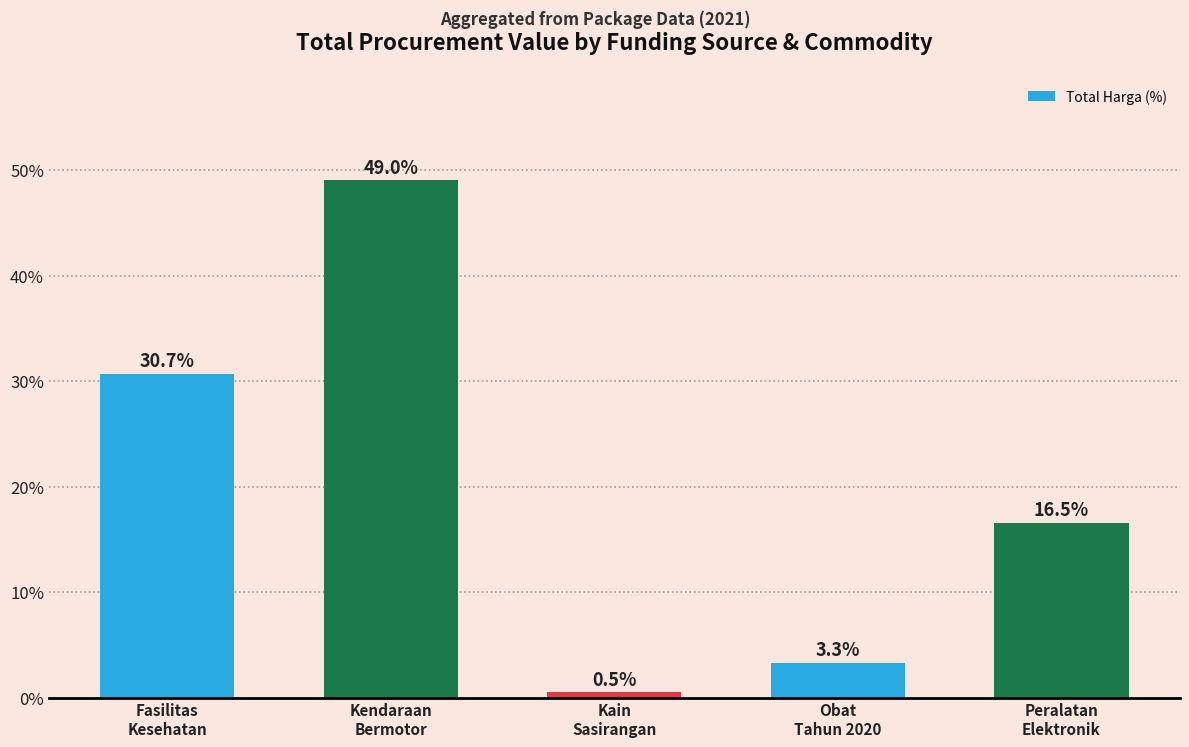

Reading right to left, extract all data points from this chart.

16.5	3.3	0.5	49.0	30.7